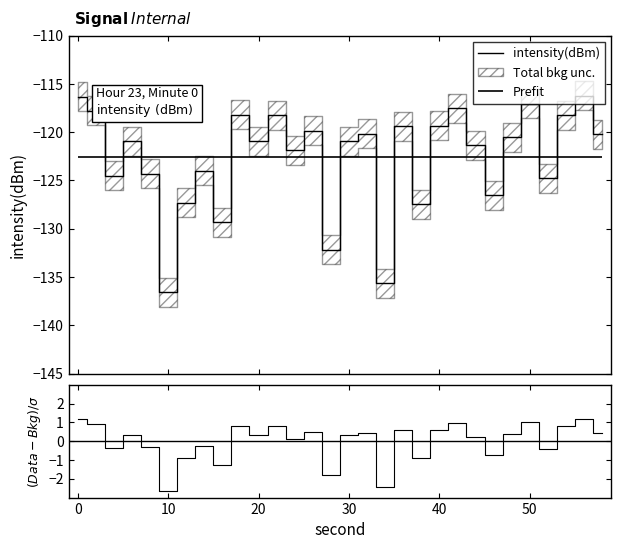

What is the difference between the maximum and second lowest values in the (Data-Bkg)/σ series?

3.7